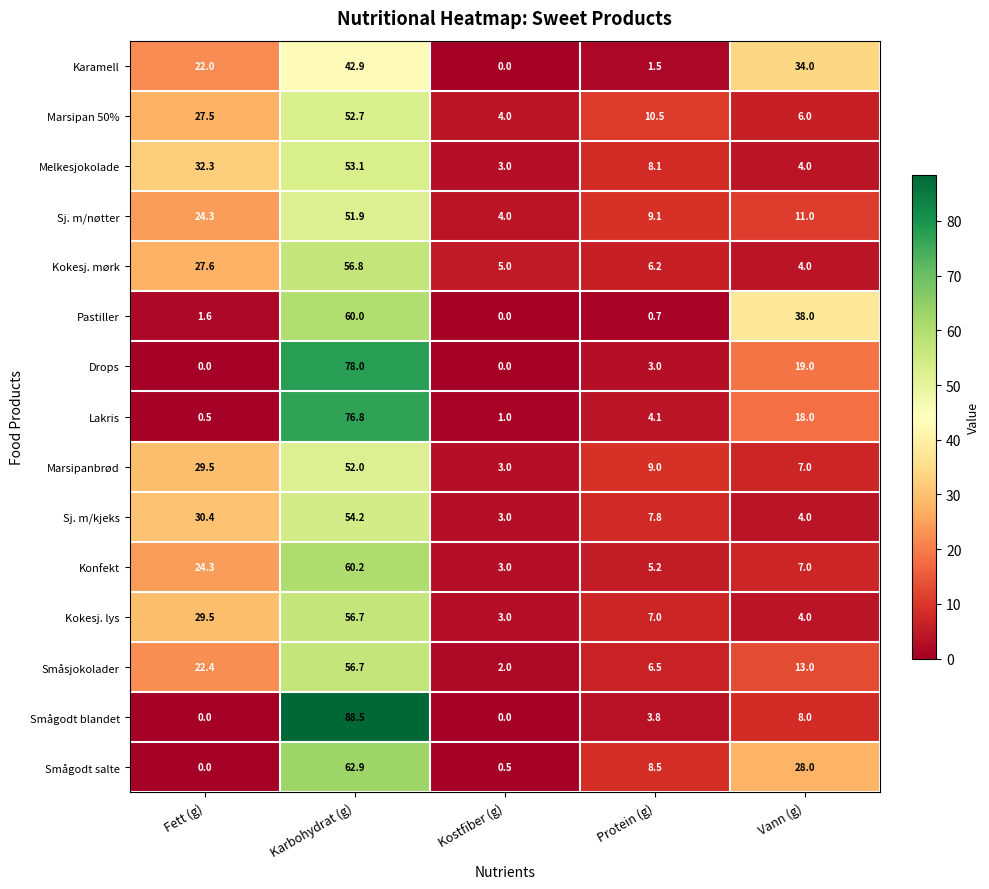

List the labels in order of Kokesj. mørk value, largest first.

Karbohydrat (g), Fett (g), Protein (g), Kostfiber (g), Vann (g)